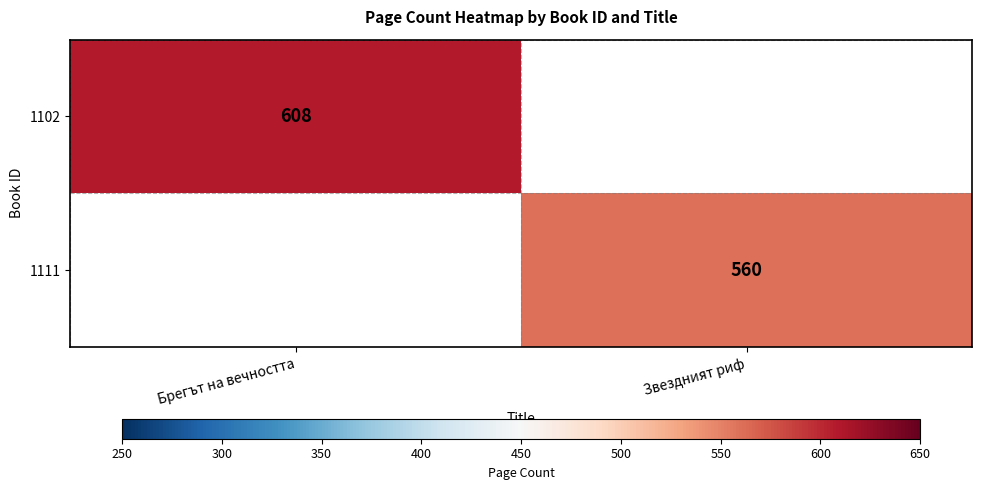

The value of 1102 at Брегът на вечността is 951. True or false?

False